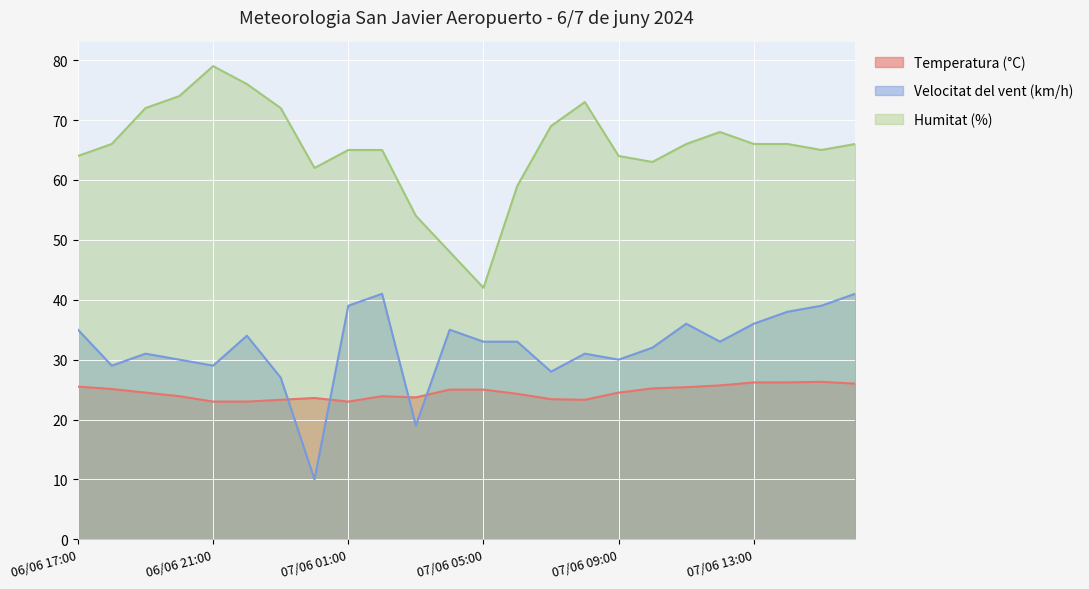

Is it true that Temperatura (°C) equals 11.1 at 07/06 02:00?

False